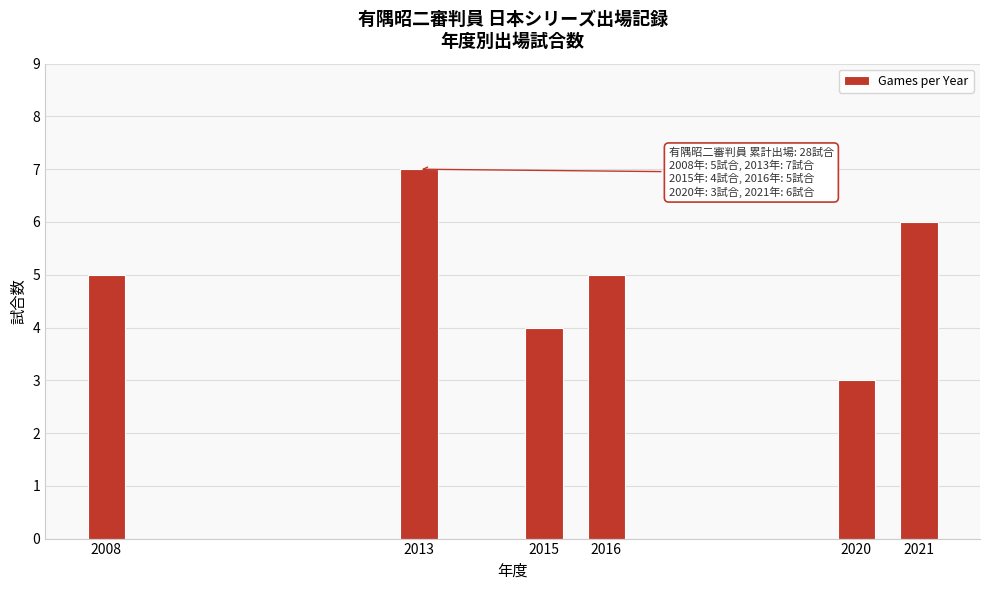

Reading left to right, what are all the values shown in this chart?

5	7	4	5	3	6